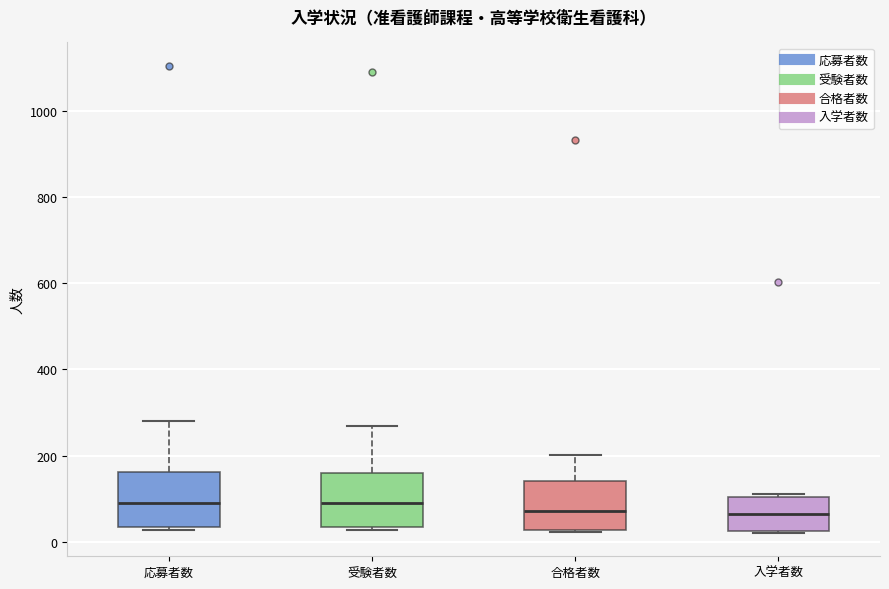

Reading left to right, read every box against the y-axis: the position of its median line, the range the box covers, and the ends of its whiskers. The values are not printed on the chart, so give them approximately, as read against the axis.

応募者数: median 100, box 40 to 160, whiskers 20 to 280
受験者数: median 100, box 40 to 160, whiskers 20 to 280
合格者数: median 80, box 20 to 140, whiskers 20 to 200
入学者数: median 60, box 20 to 100, whiskers 20 to 120